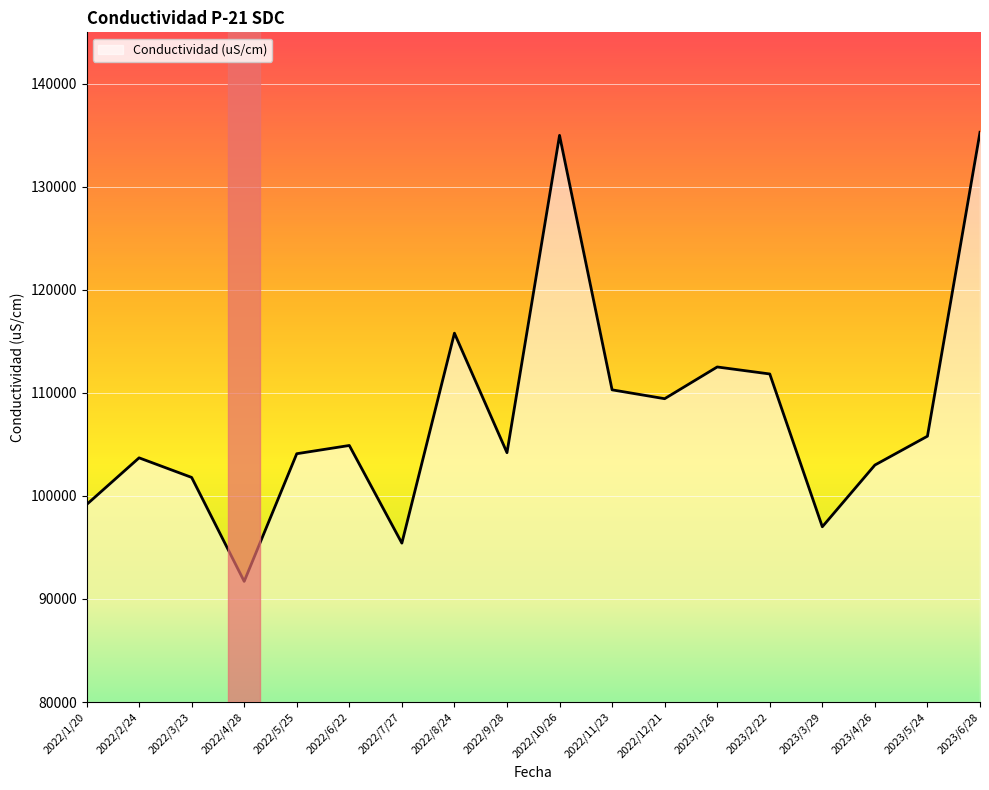

Is it true that the value at 2022/7/27 is 95420?

True